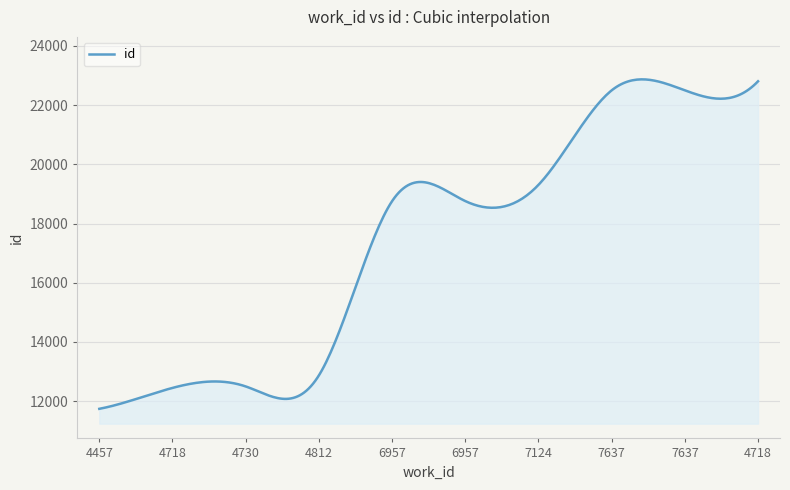

What is the difference between the maximum and minimum values?

11133.8